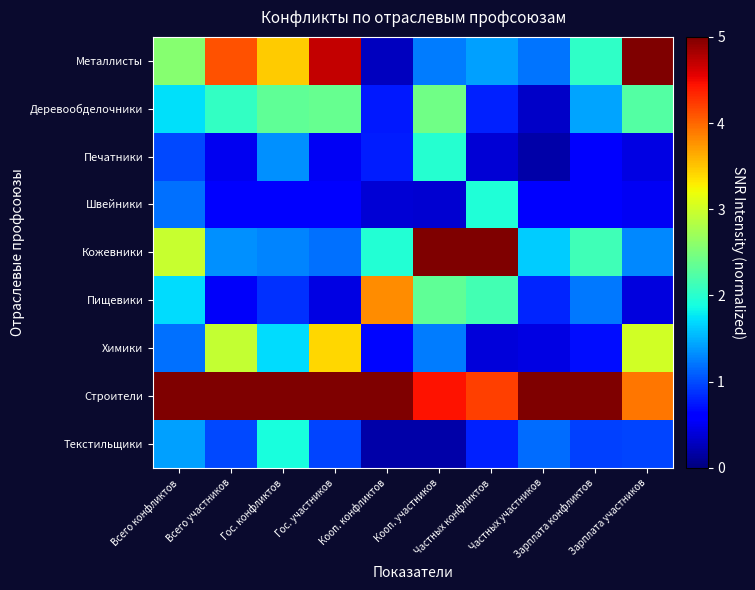

Which series changed the most between Гос. участников and Частных конфликтов?

Кожевники